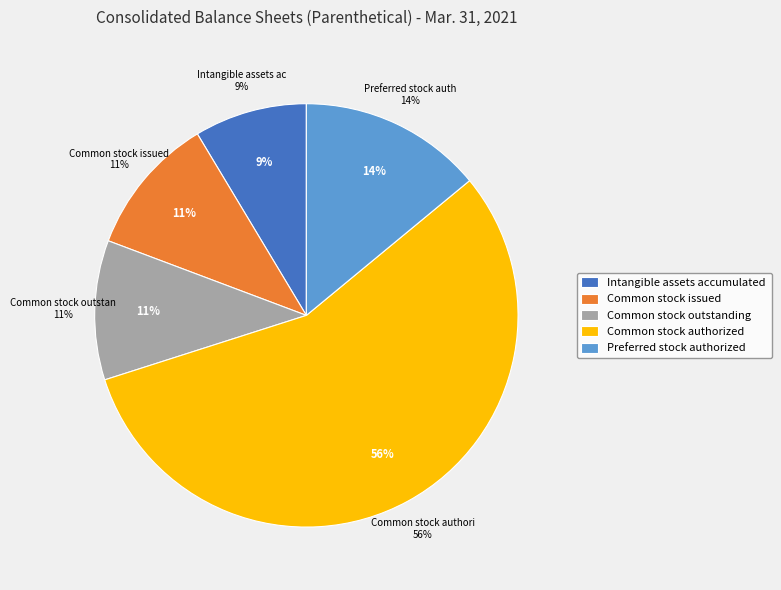

Is Preferred stock authorized the majority of the pie?

No